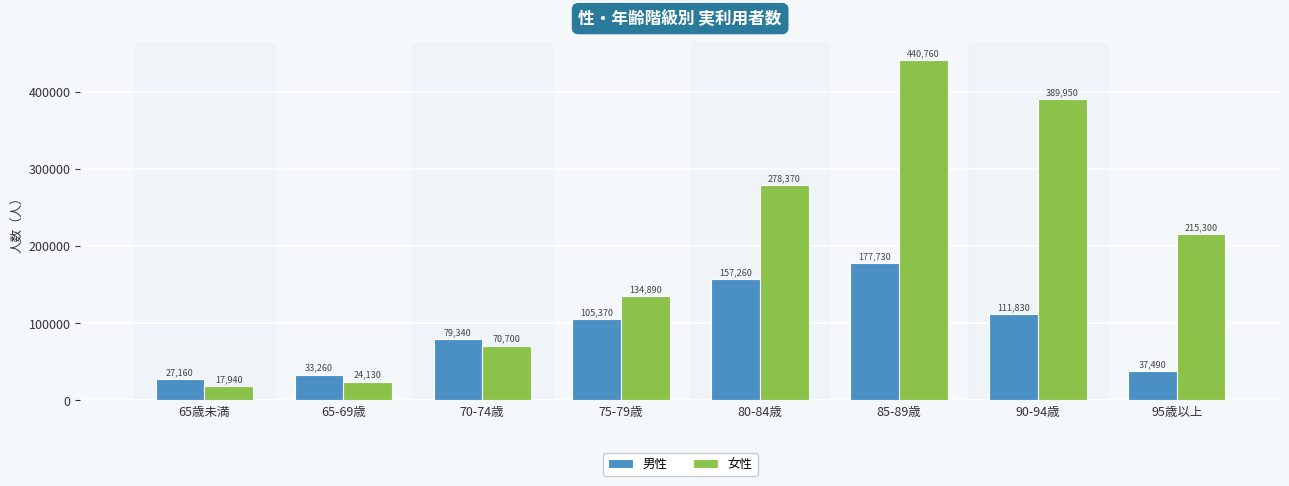

At how many categories does at least one series exceed 239415?

3